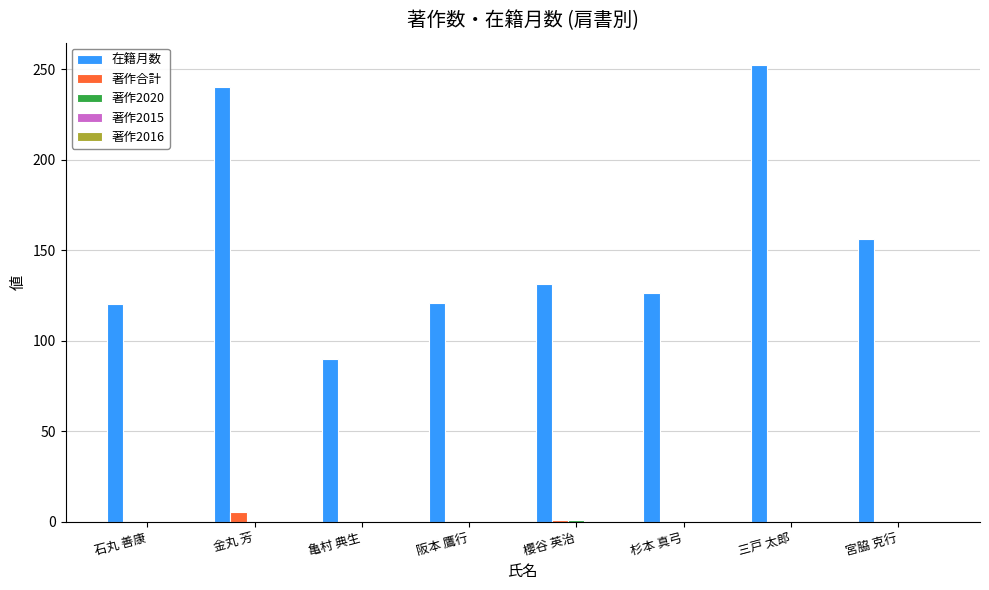

True or false: 在籍月数 has a value of 65 at 宮脇 克行.

False